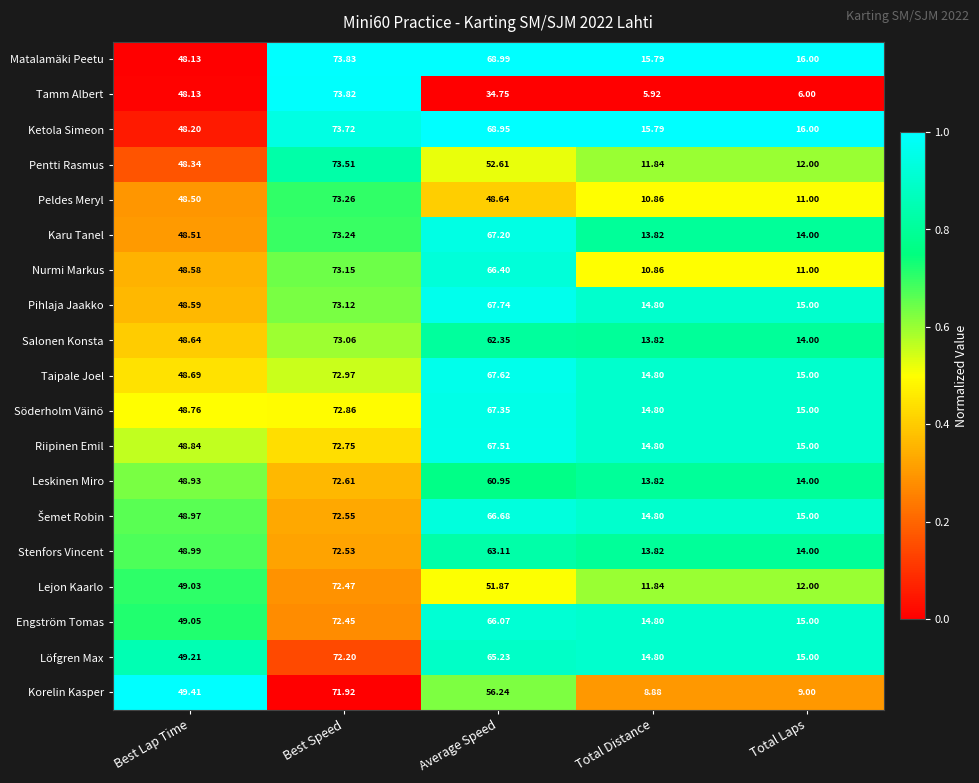

Where does the Salonen Konsta series first go above 48?

Best Lap Time